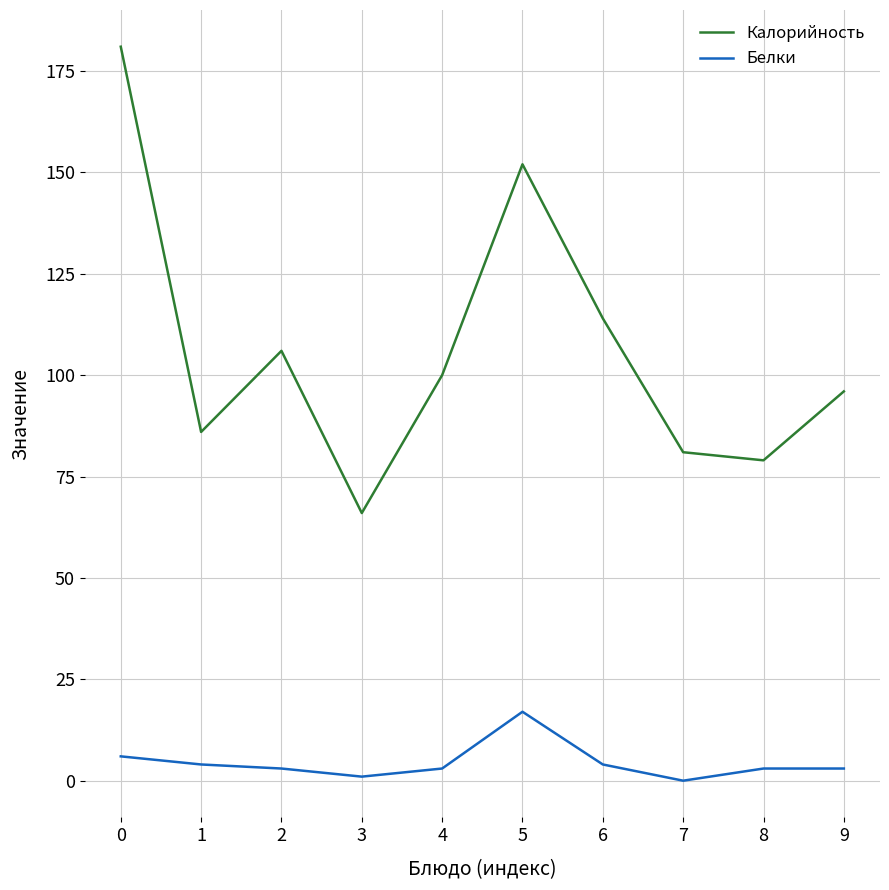

True or false: Калорийность and Белки cross at least once.

False